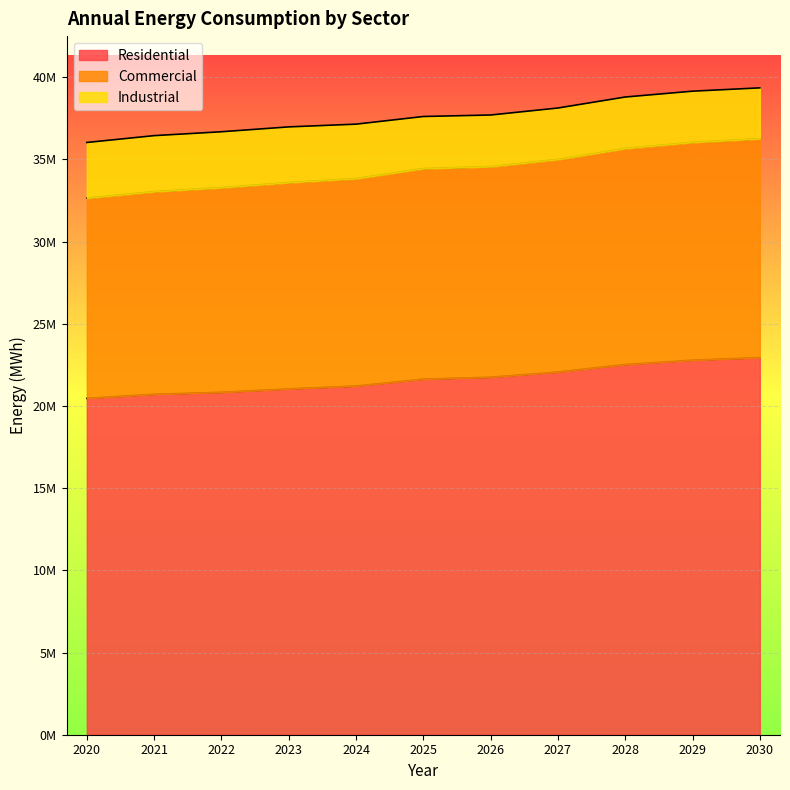

Read the Residential value at 2022.

20832621.9